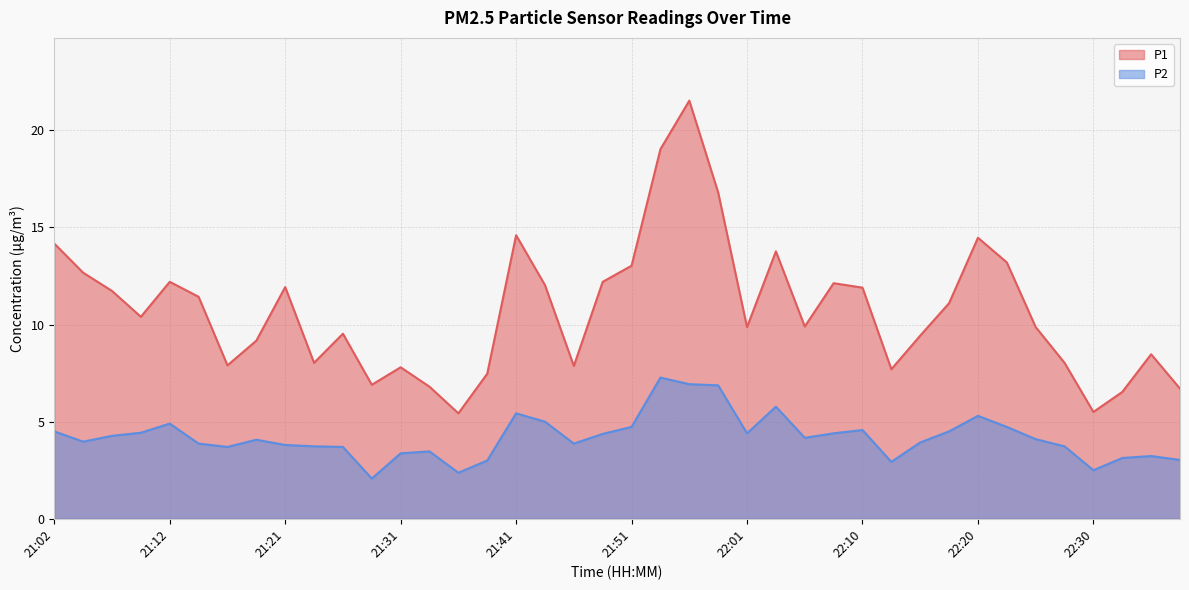

Rank the categories by P2 value from lowest to highest.

21:29, 21:36, 22:30, 22:13, 21:39, 22:37, 22:32, 22:35, 21:31, 21:34, 21:17, 21:26, 21:24, 22:27, 21:21, 21:14, 21:46, 22:15, 21:04, 21:19, 22:25, 22:05, 21:07, 21:48, 22:01, 22:08, 21:09, 21:02, 22:18, 22:10, 21:51, 22:22, 21:12, 21:43, 22:20, 21:41, 22:03, 21:58, 21:56, 21:53